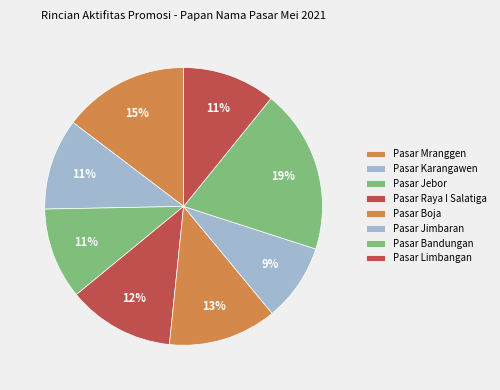

How many segments does this pie chart have?

8